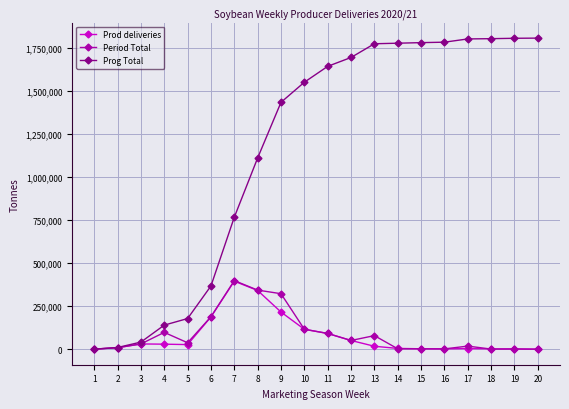

Which series has the largest range (max minus min)?

Prog Total